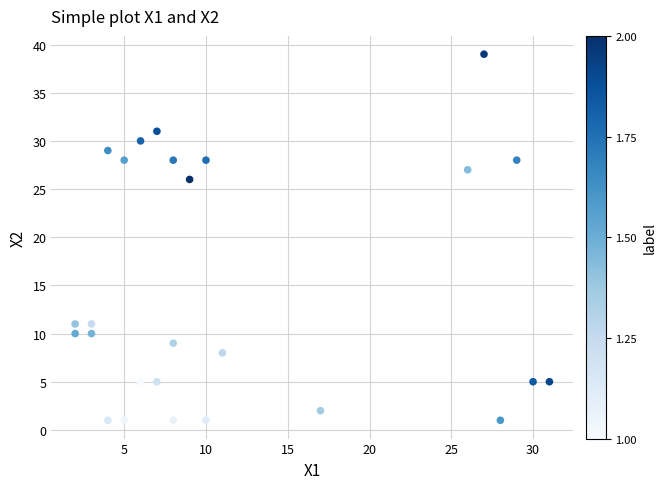

What Y value in the scatter plot is closest to 20?

26